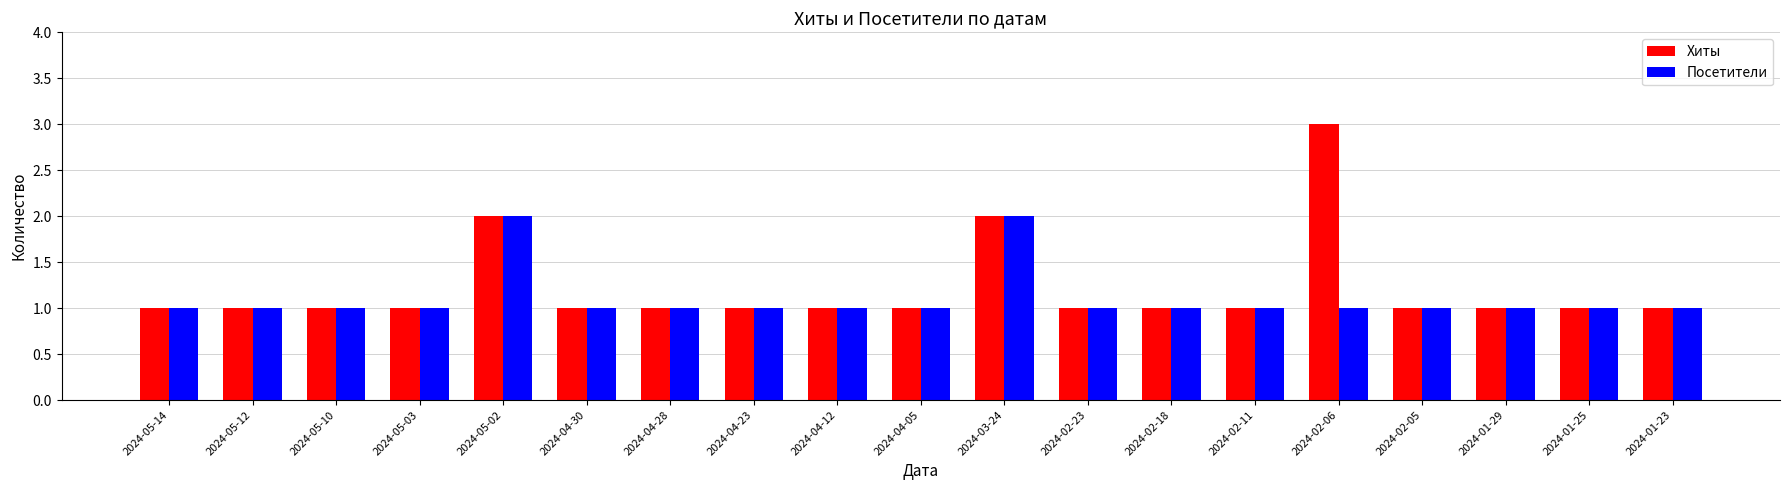

Rank the series by their maximum value, from highest to lowest.

Хиты, Посетители